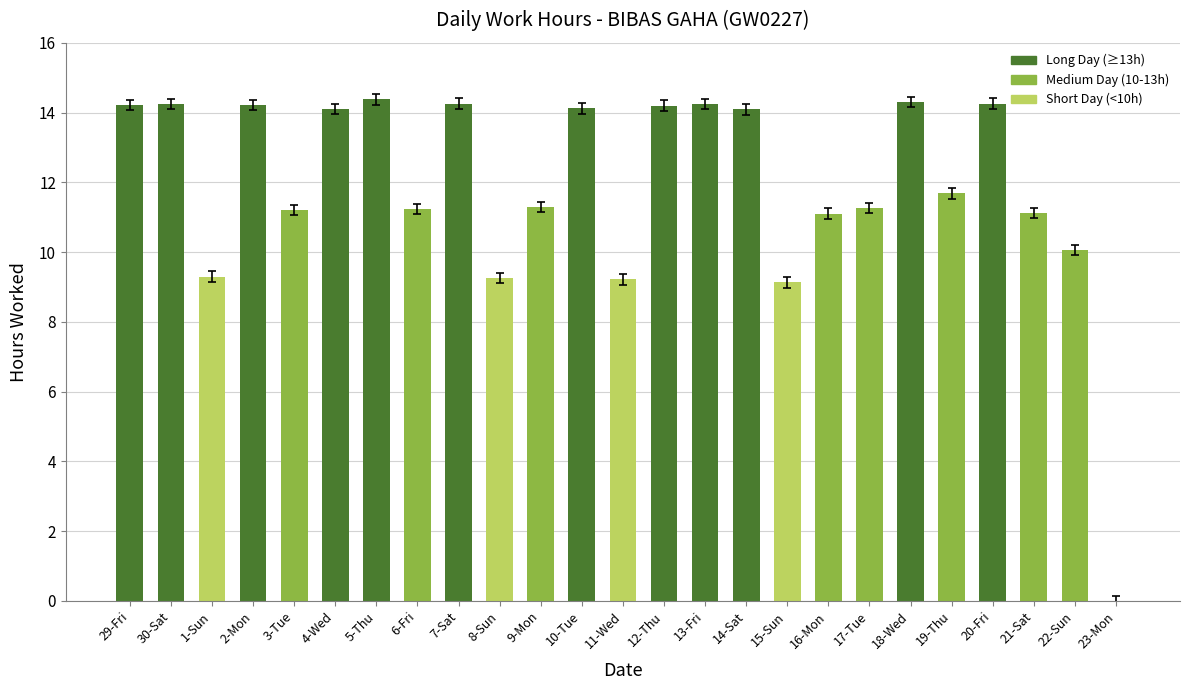

How many data points does each series have?

25